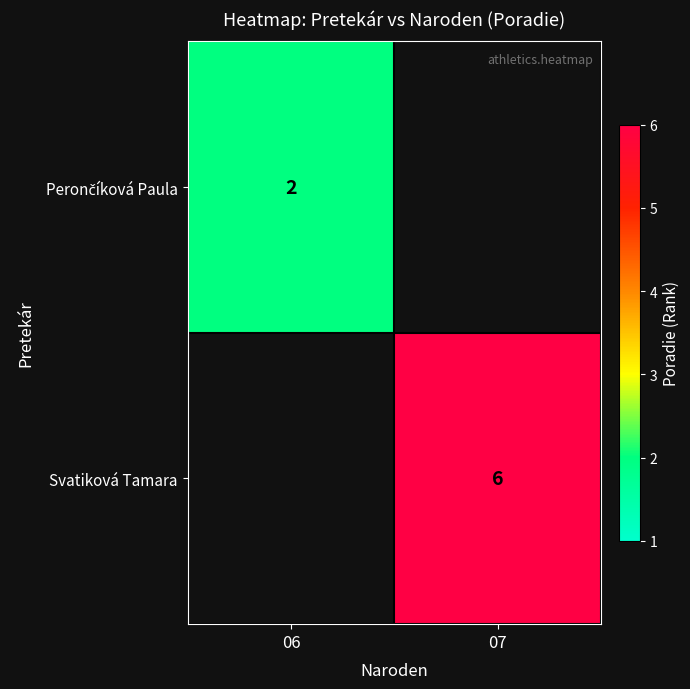

The Svatiková Tamara series shows 10.5 at 07. True or false?

False